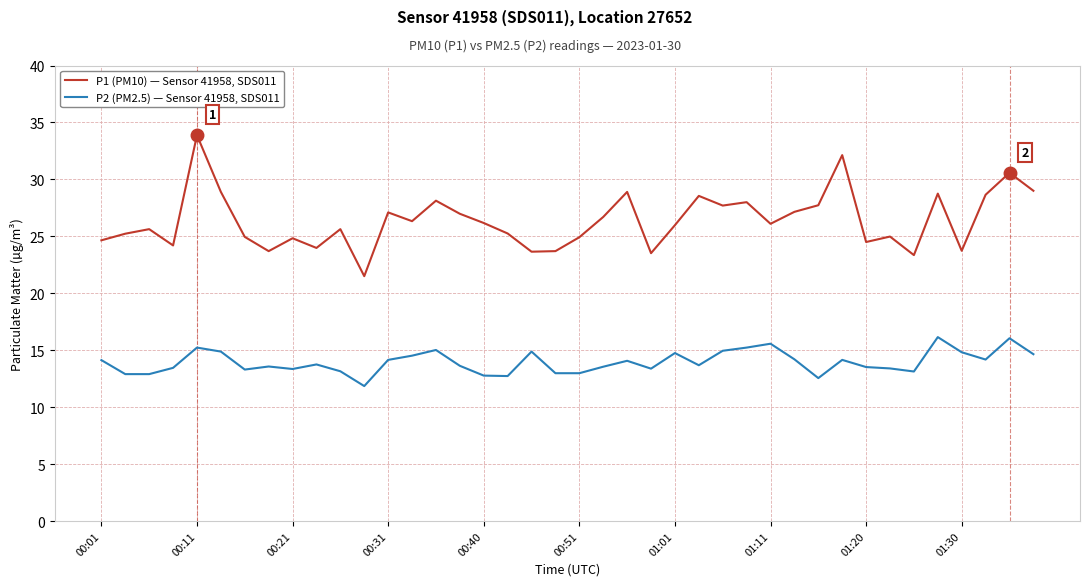

Which series has the largest total across all categories?

P1 (PM10) — Sensor 41958, SDS011